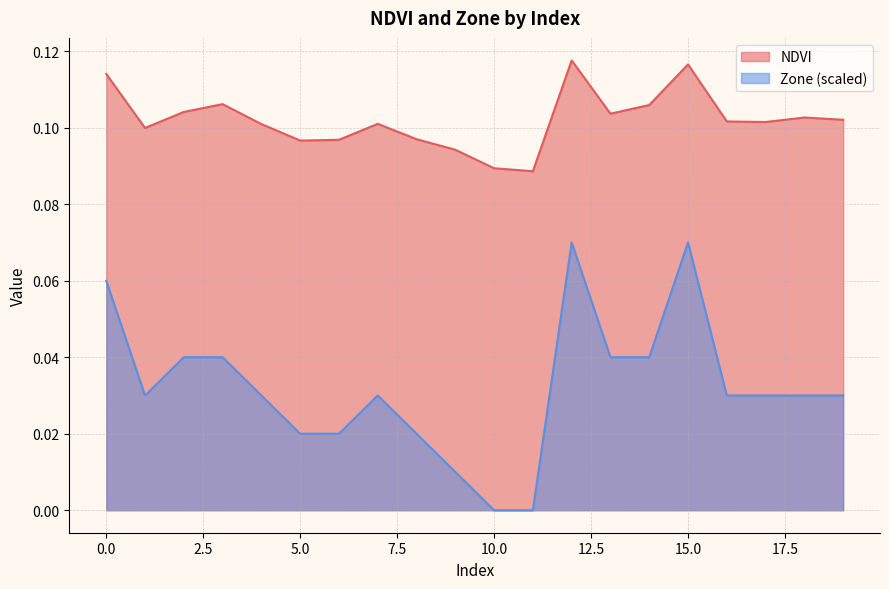

What is the average value of the NDVI series?

0.1